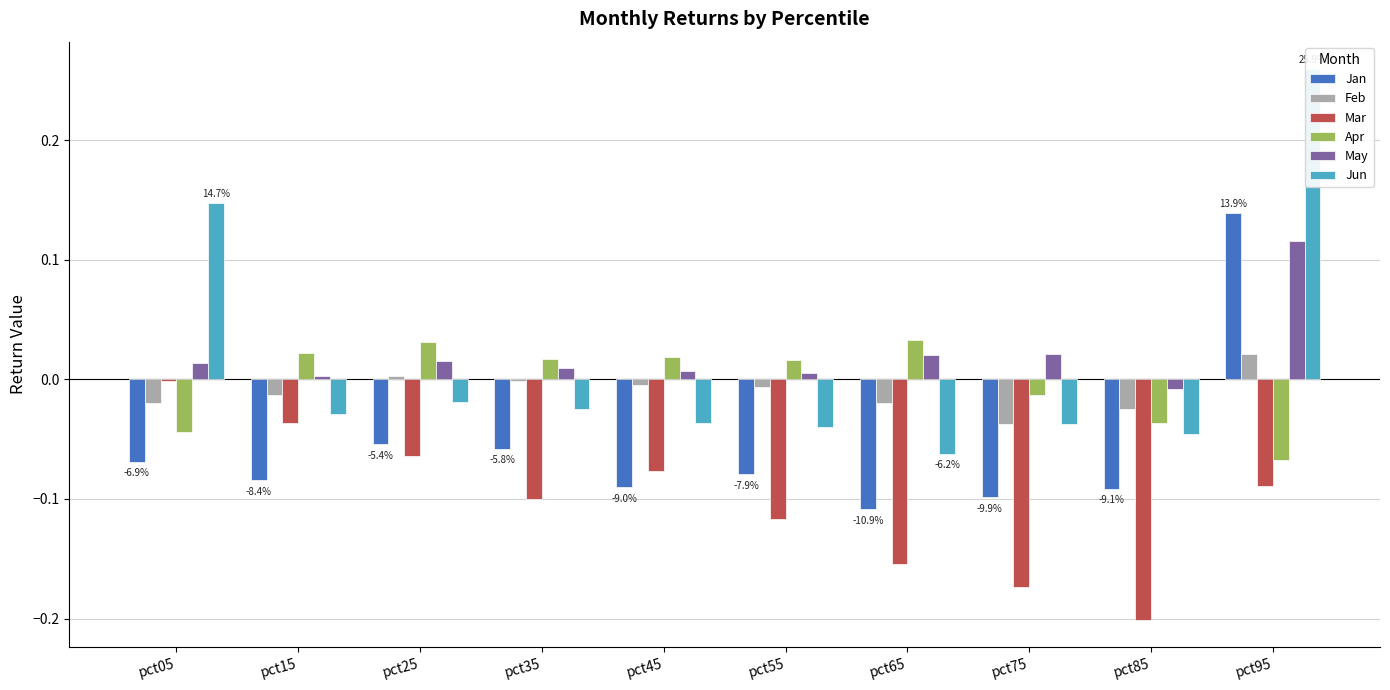

What is the greatest value displayed?

0.3